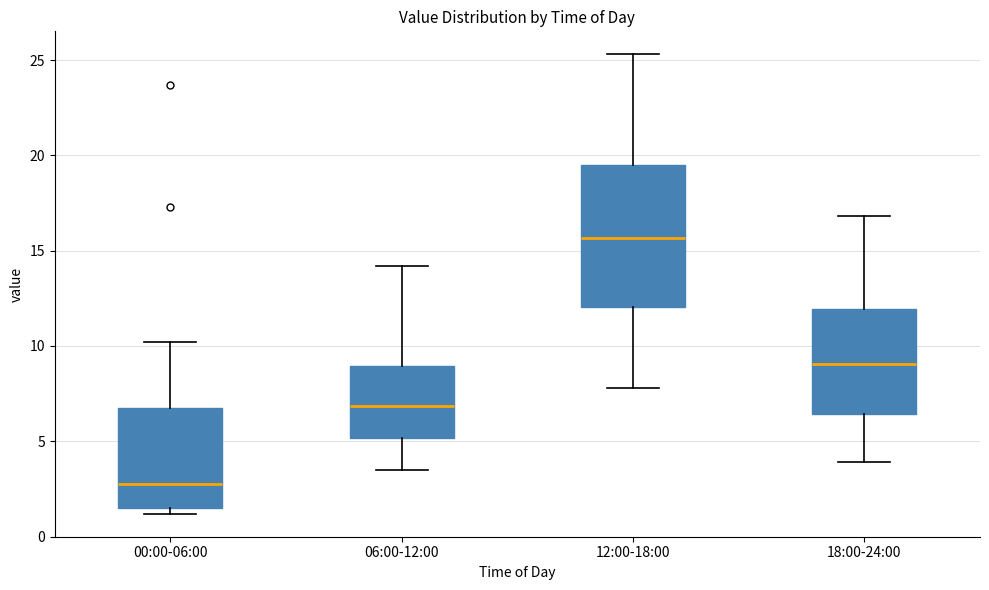

Where does the upper whisker of the box for 18:00-24:00 end on the y-axis? The values are not printed on the chart, so give them approximately, as read against the axis.

17.0